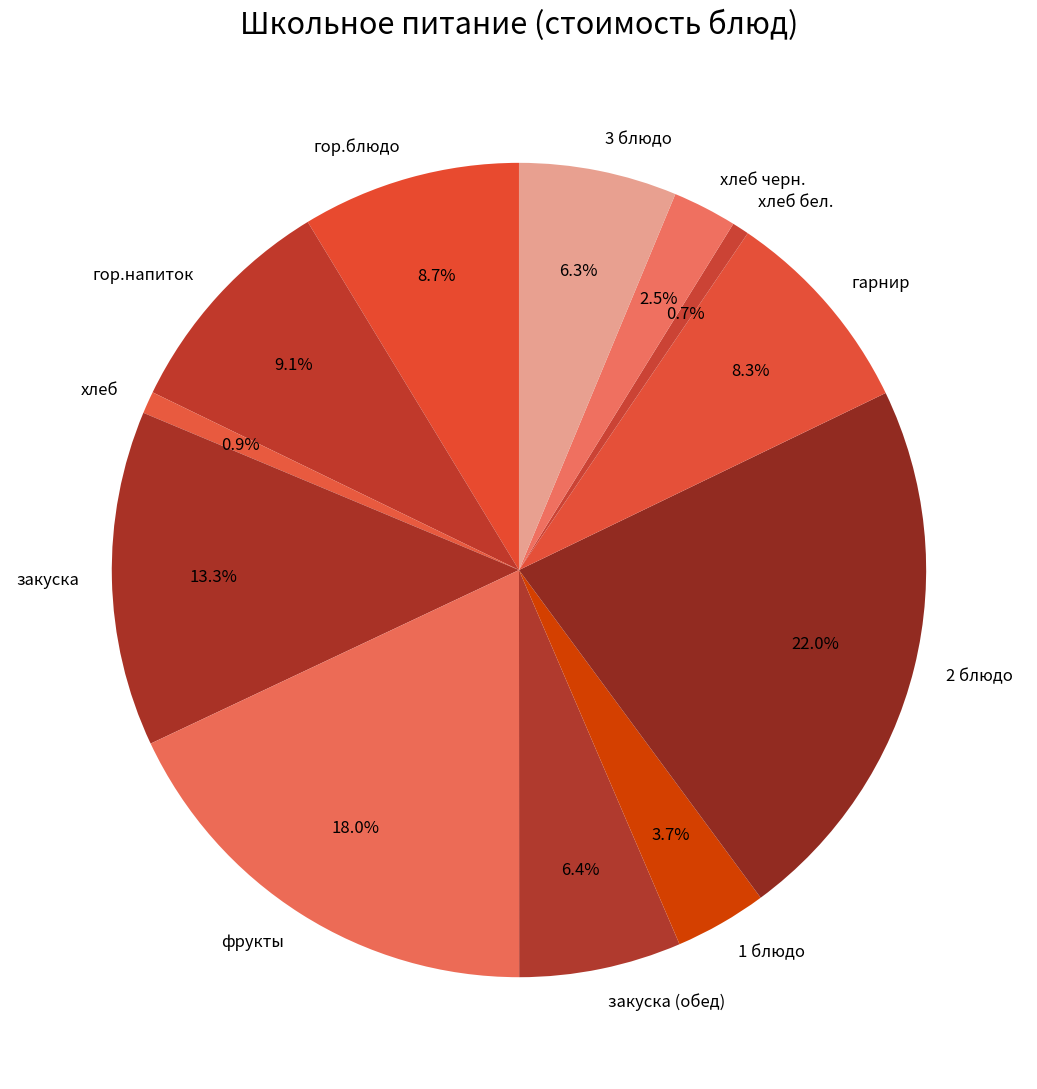

True or false: 3 блюдо accounts for 1% of the total.

False